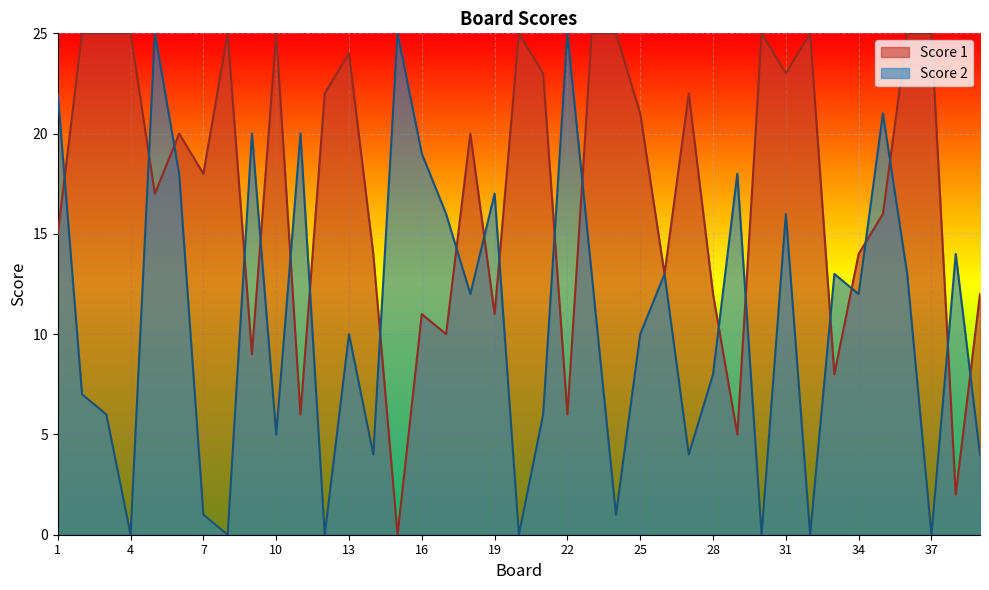

Which has a higher value, 4 or 29?

4